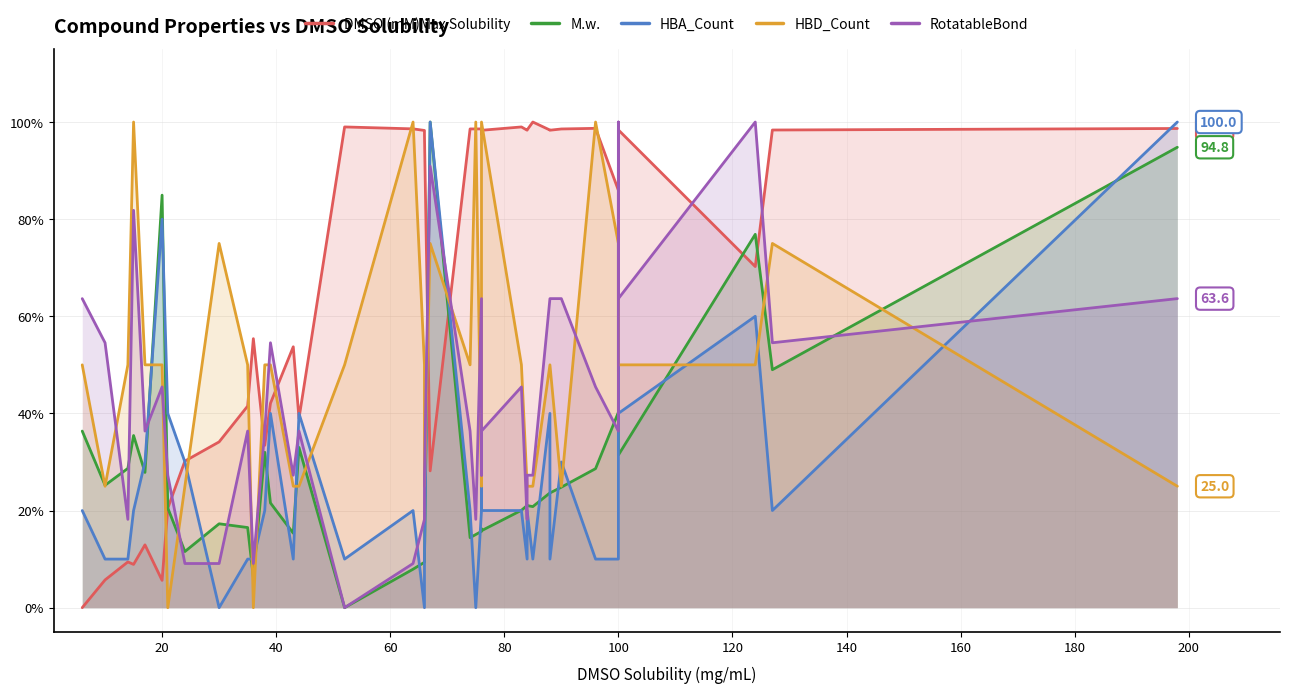

How many lines are shown in the chart?

5